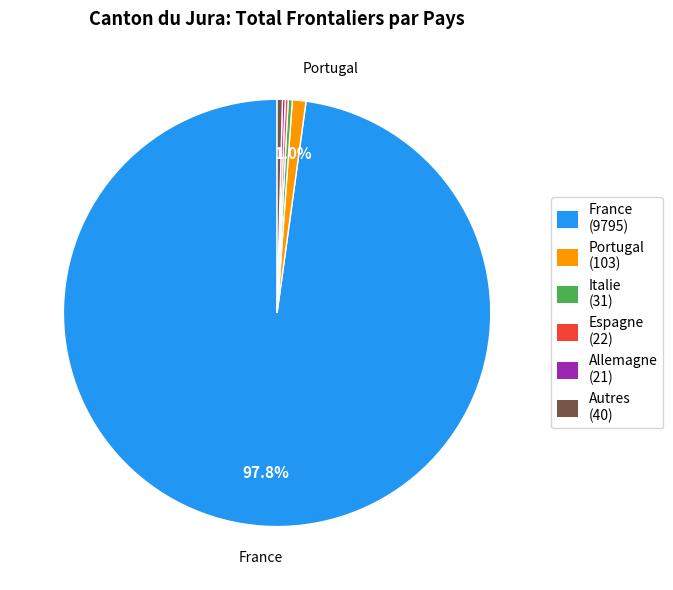

To the nearest percent, what is the average slice percentage?

17%